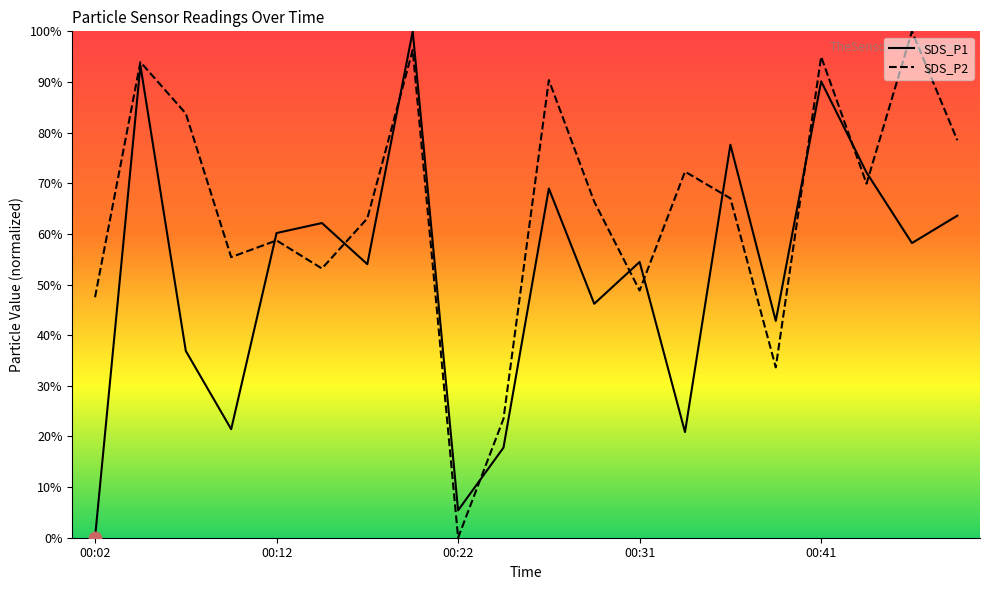

At which category is the sum across all series the highest?

00:19